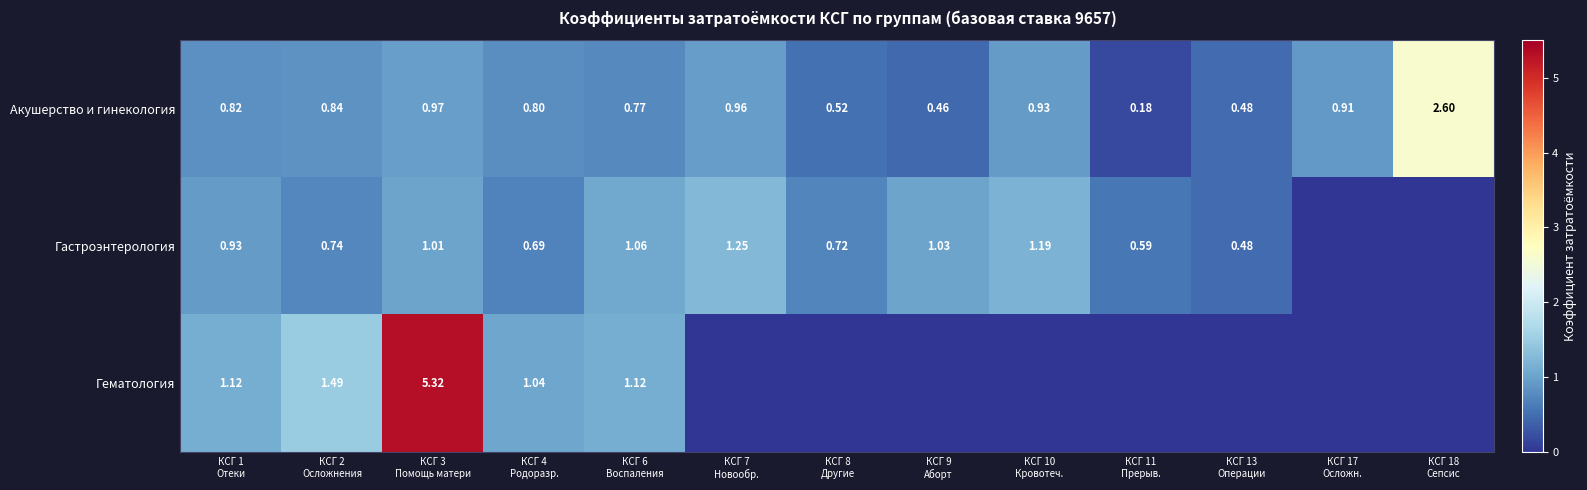

At which category is the sum across all series the highest?

КСГ 3
Помощь матери